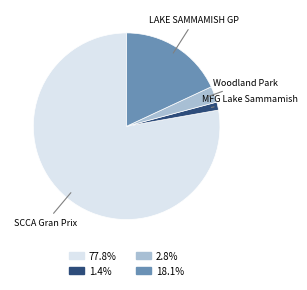

How many segments does this pie chart have?

4